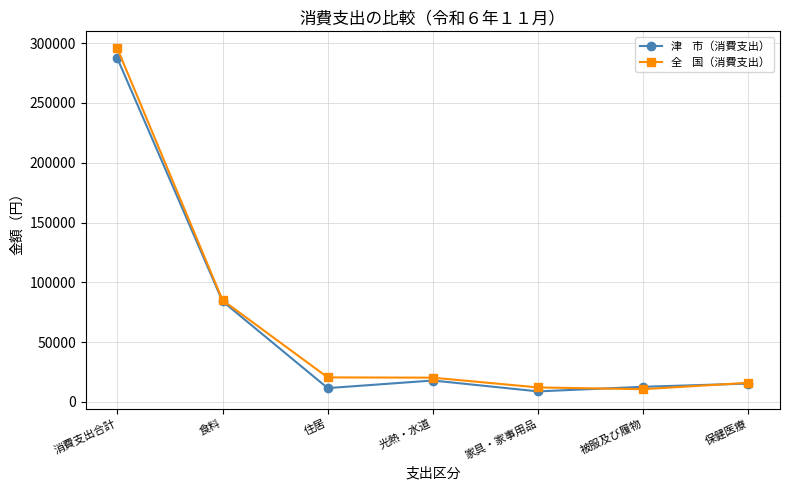

What is the label of the 4th point from the left?

光熱・水道